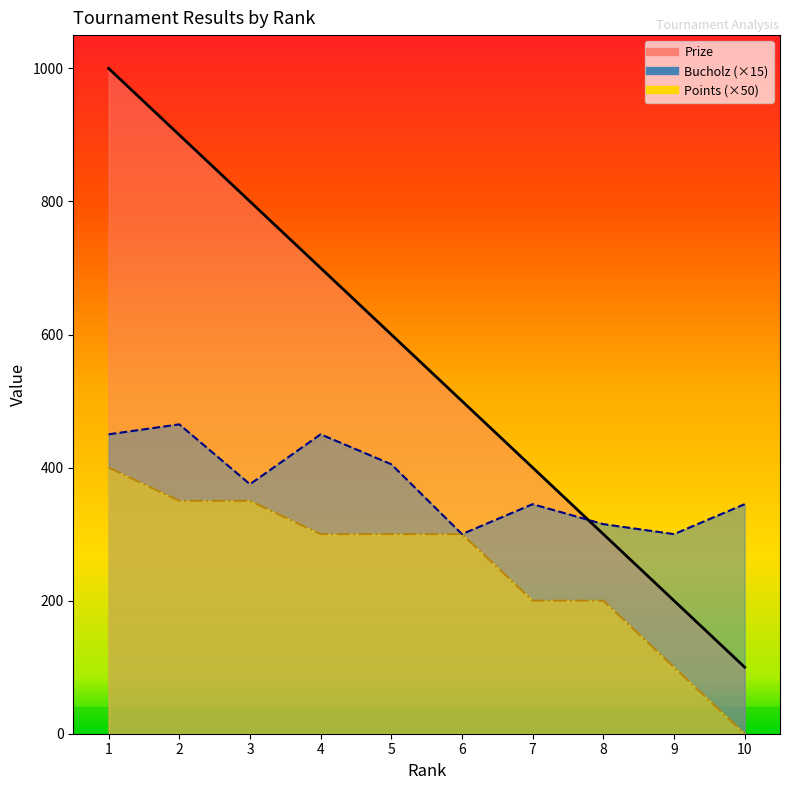

True or false: Prize and Points cross at least once.

False